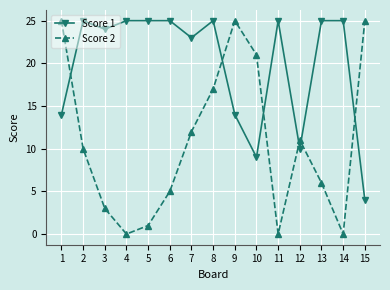

At which label is Score 2 closest to 12?

7